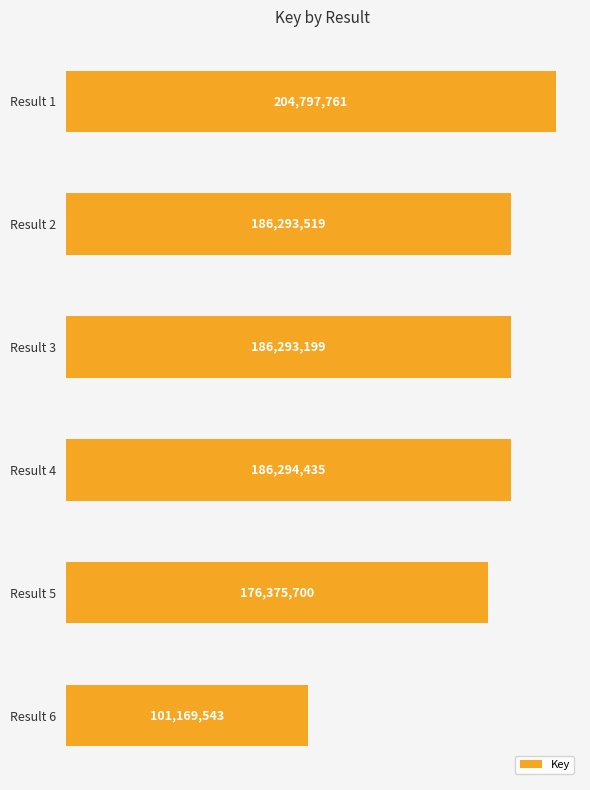

Rank the categories by value from highest to lowest.

Result 1, Result 4, Result 2, Result 3, Result 5, Result 6